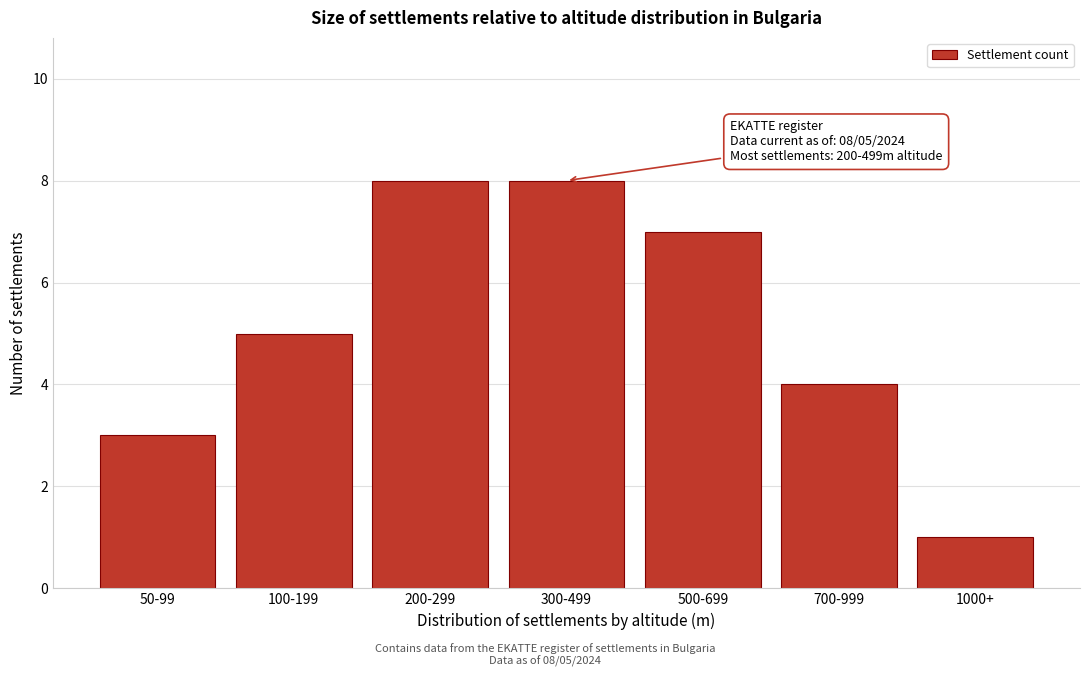

Reading right to left, extract all data points from this chart.

1	4	7	8	8	5	3